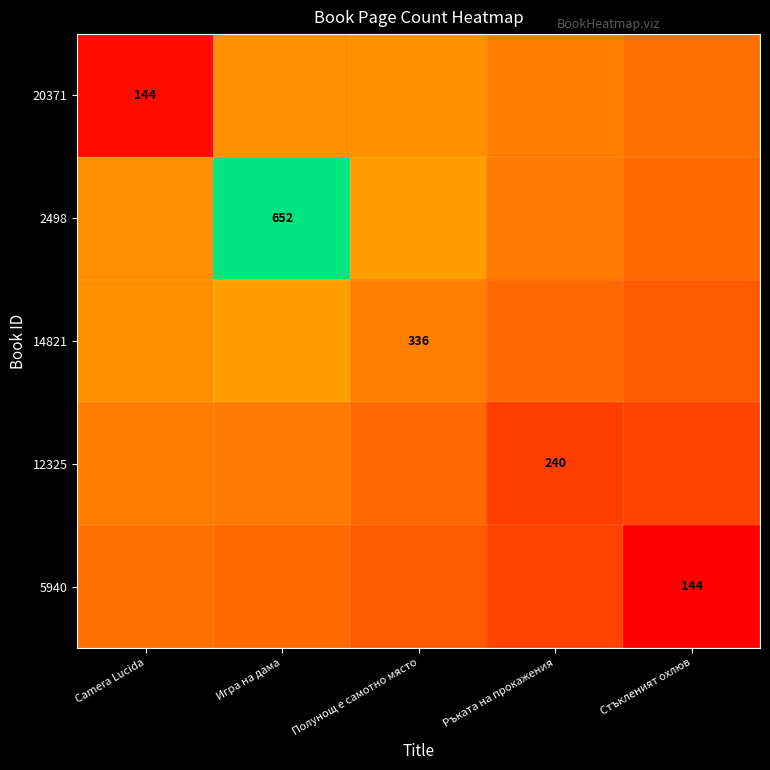

Which has a higher value, Игра на дама or Camera Lucida?

Игра на дама